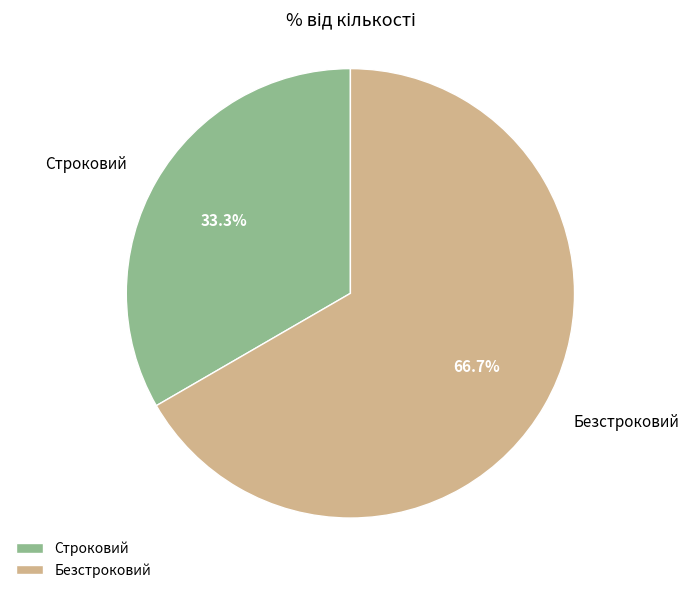

What is the ratio of the value at Безстроковий to the value at Строковий?

2.0